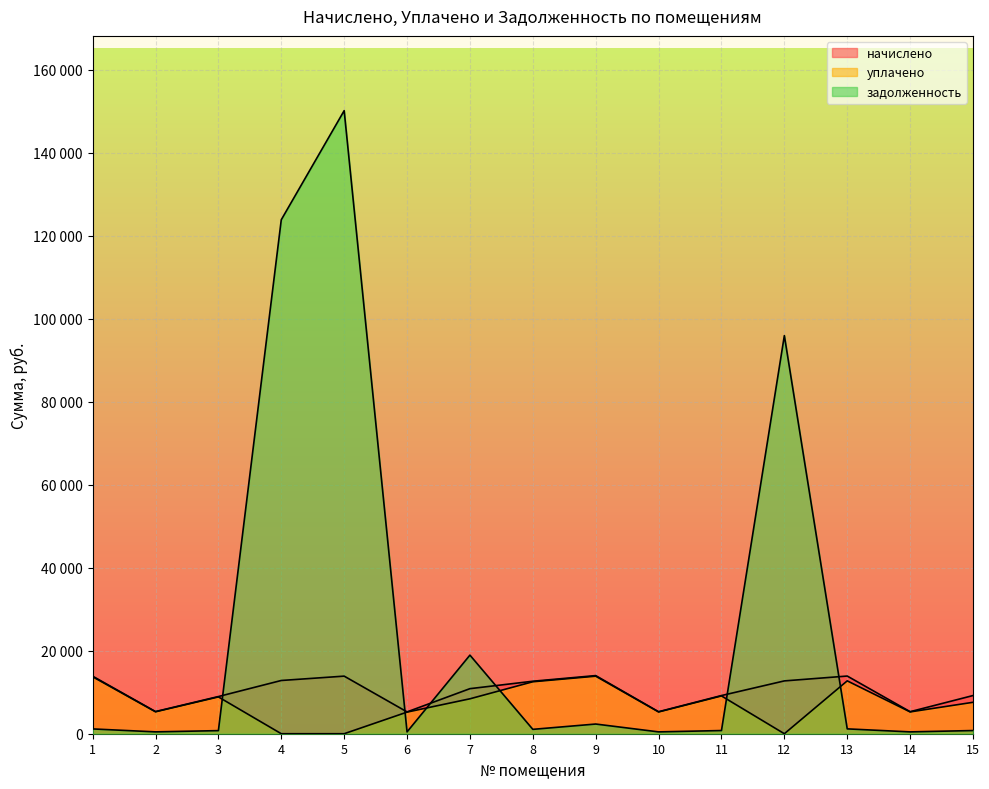

Reading left to right, transcribe all the data shown in this chart.

начислено: 13864.4	5337.8	8956.4	12824.9	13874.4	5257.9	10855.6	12645.0	14004.4	5297.9	9196.3	12724.9	13894.4	5307.8	9196.3
уплачено: 13724.4	5283.9	8865.9	0.0	0.0	5204.8	8411.6	12517.2	13862.9	5244.4	9103.4	0.0	12736.6	5253.9	7570.7
задолженность: 1155.4	444.8	746.4	123819.2	150099.4	438.2	18932.8	1053.8	2334.1	441.5	766.4	95907.6	1167.8	441.6	766.4